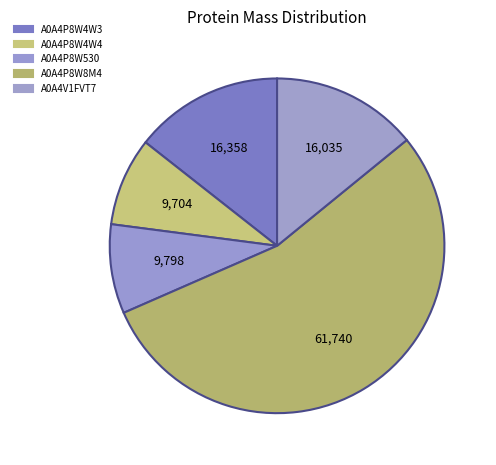

Which slice is the largest?

A0A4P8W8M4